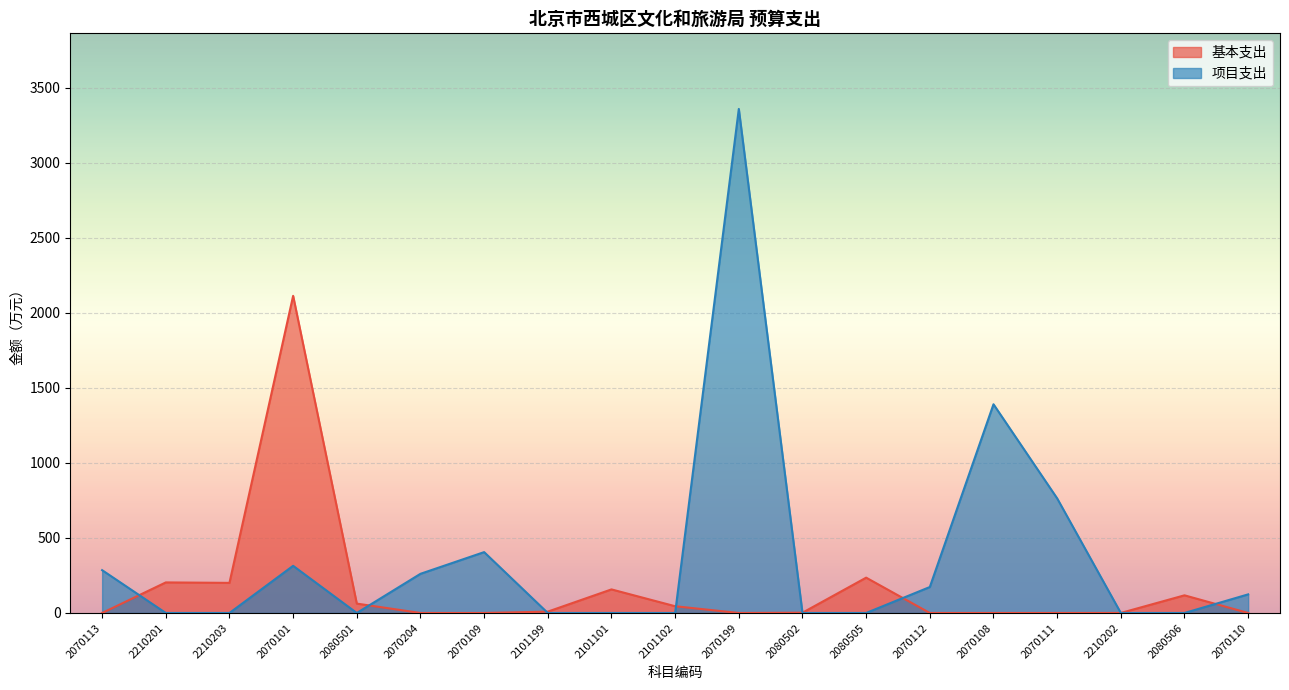

How many series are shown in this chart?

2